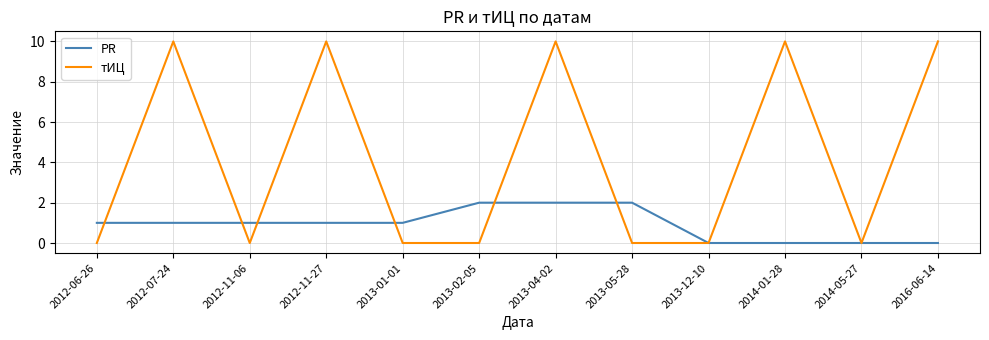

How many тИЦ values are between 0 and 10?

12